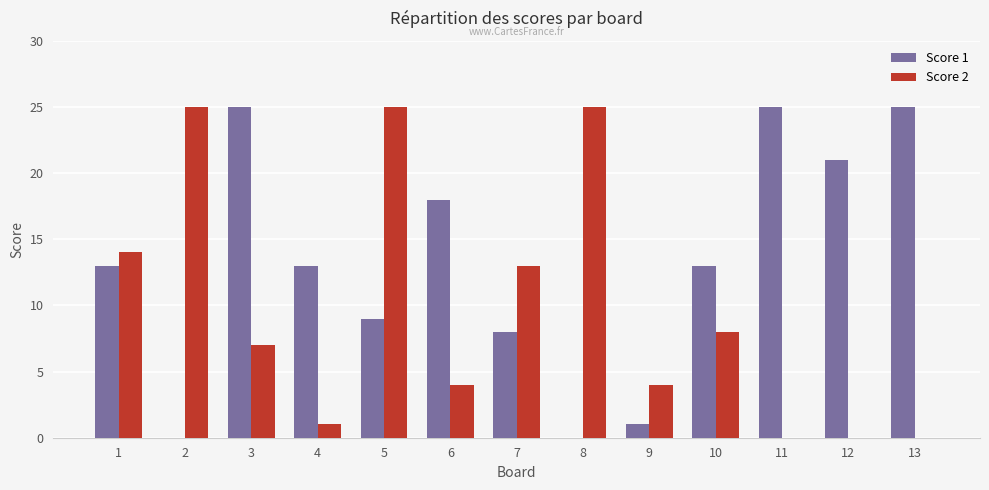

Is it true that Score 2 equals 8 at 10?

True